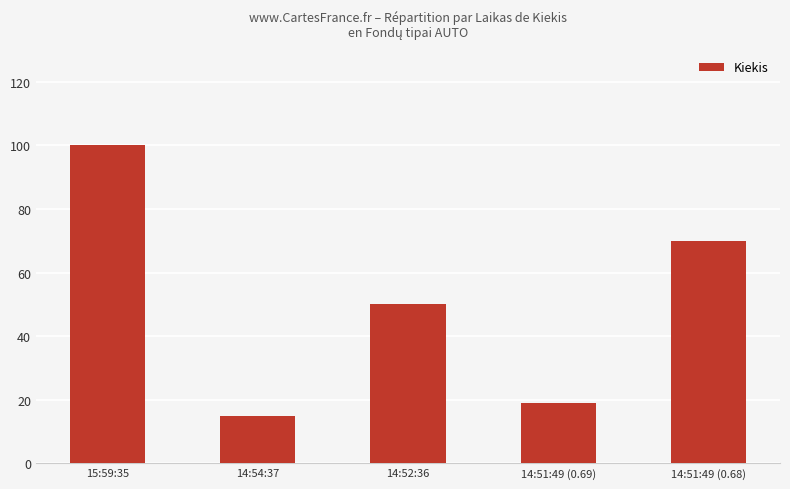

What value does the data have at 14:51:49 (0.69)?

19